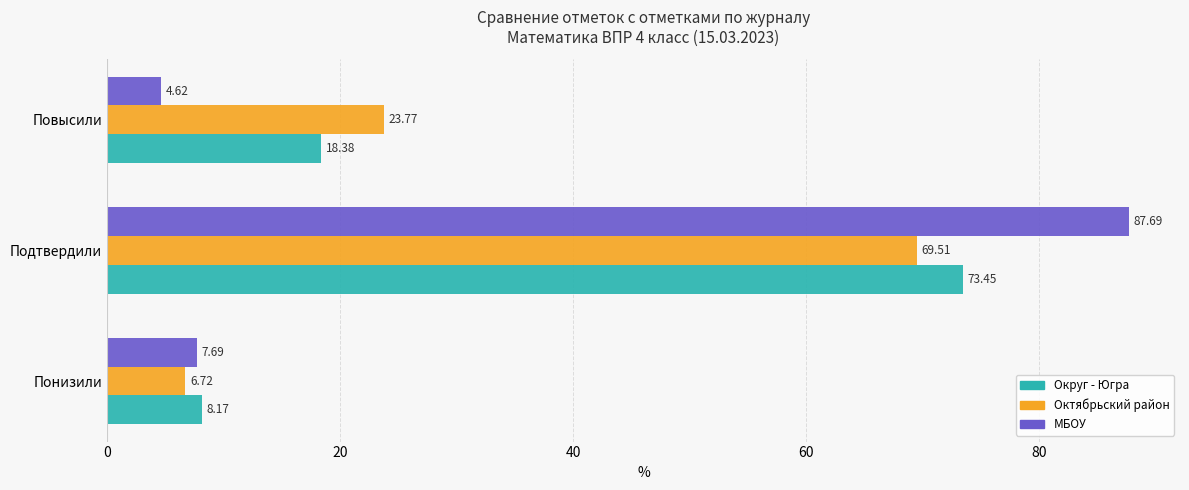

Which category has the lowest value across all series?

Повысили